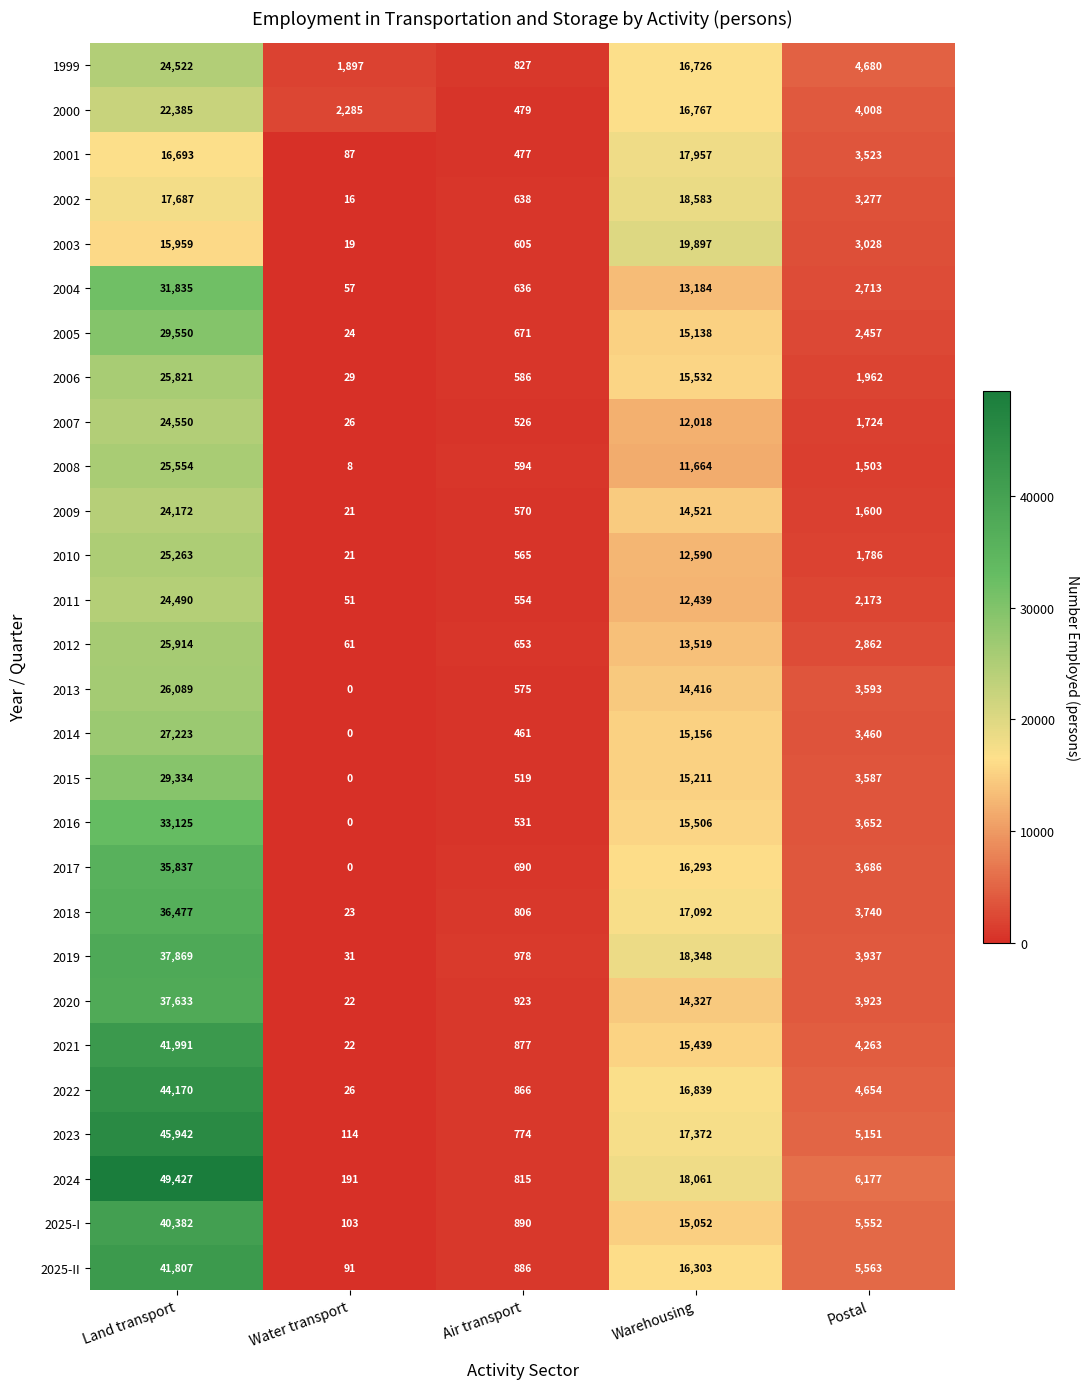

What is the greatest value displayed?

49427